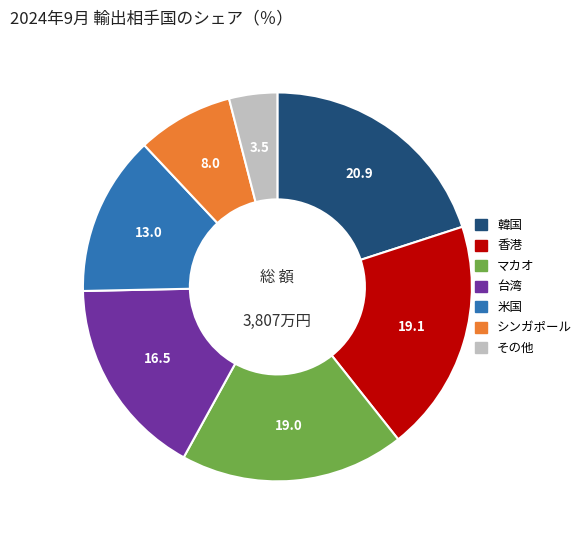

Which has a higher value, 香港 or その他?

香港